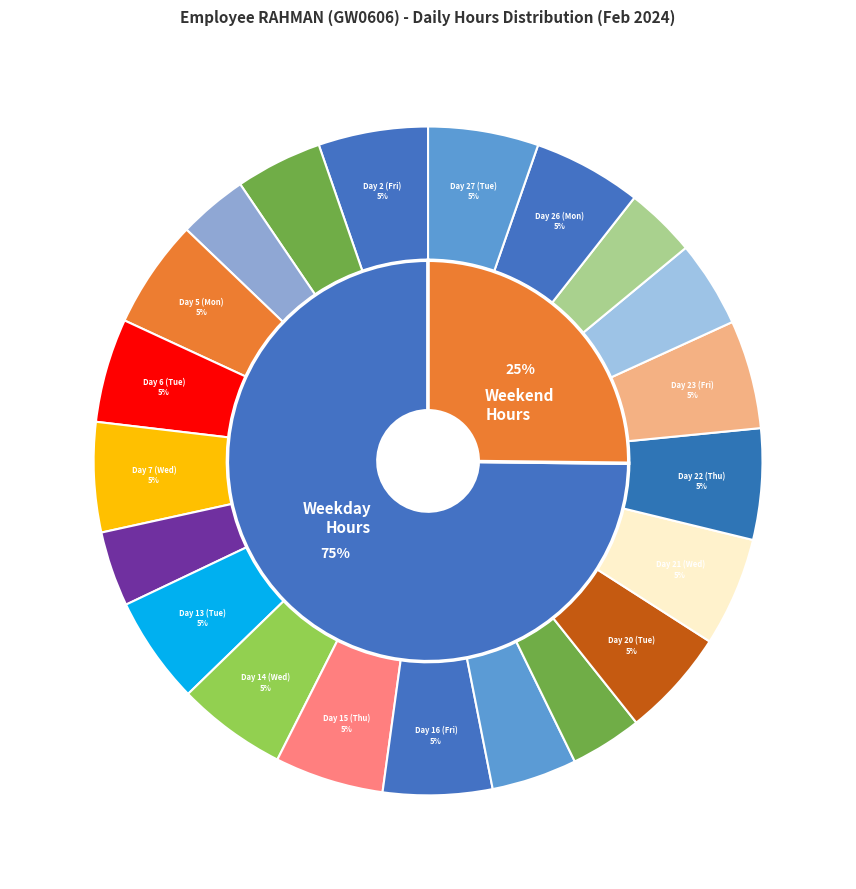

Does any single category account for the majority?

No